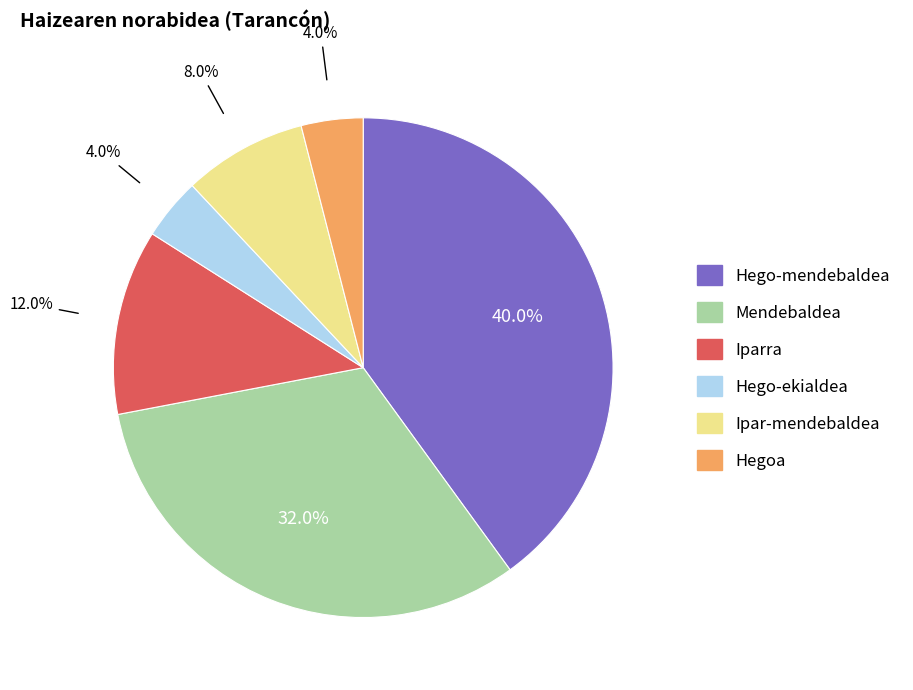

Between Hegoa and Hego-mendebaldea, which is larger?

Hego-mendebaldea